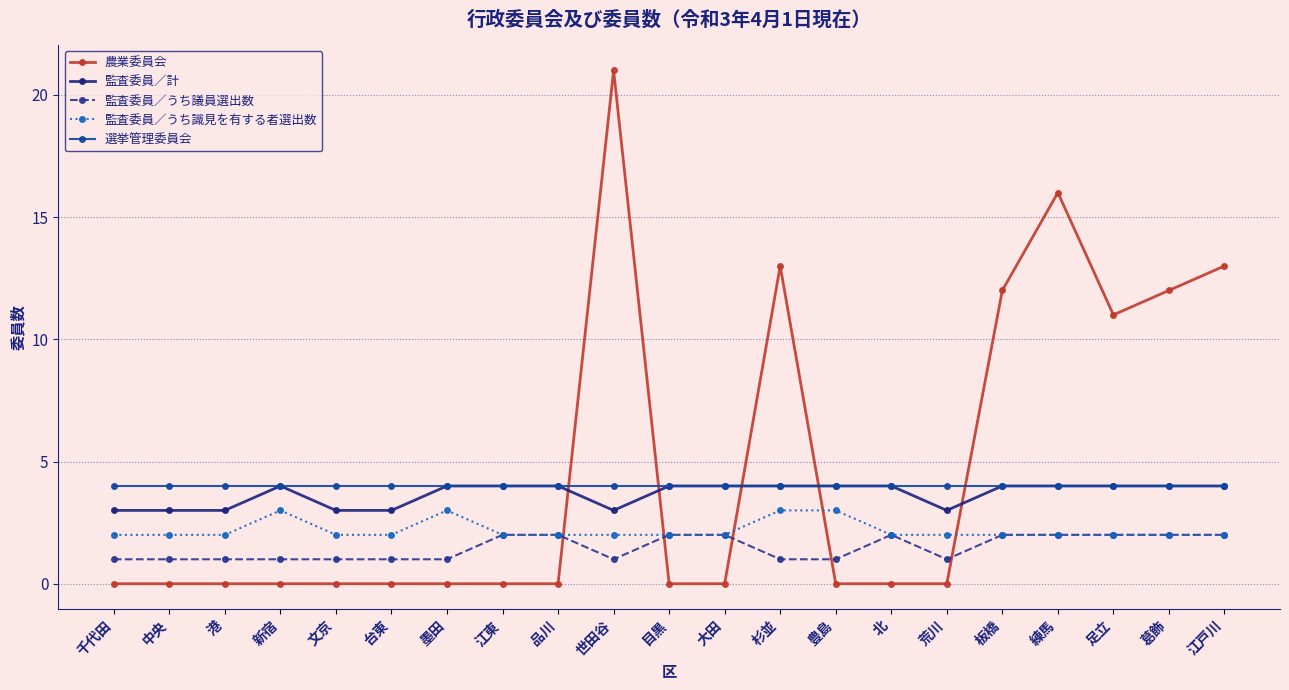

What are all the series names shown in the legend?

農業委員会, 監査委員／計, 監査委員／うち議員選出数, 監査委員／うち識見を有する者選出数, 選挙管理委員会